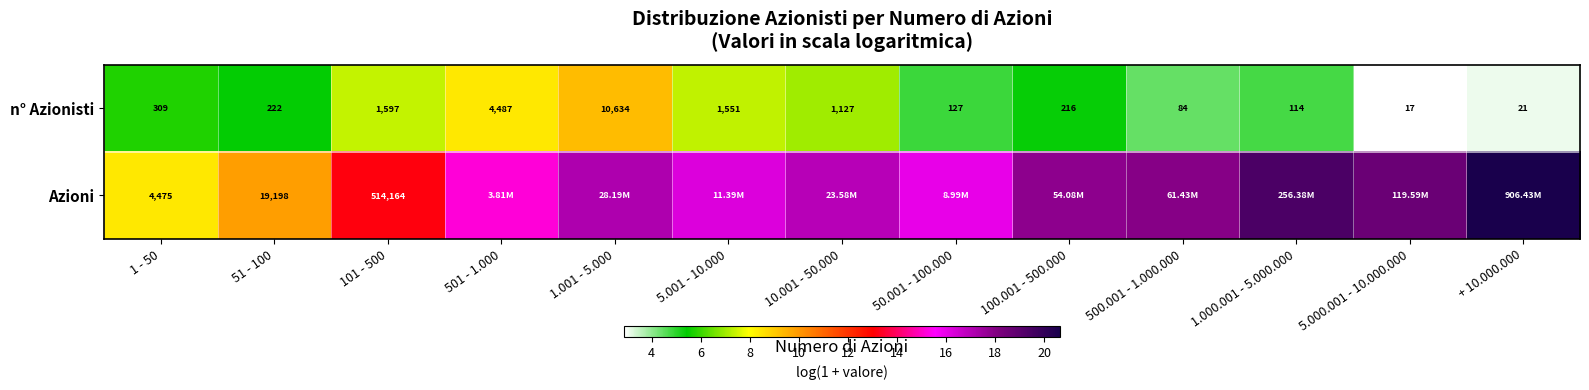

Is the value of Azioni at 51 - 100 greater than the value of n° Azionisti at 1.000.001 - 5.000.000?

Yes